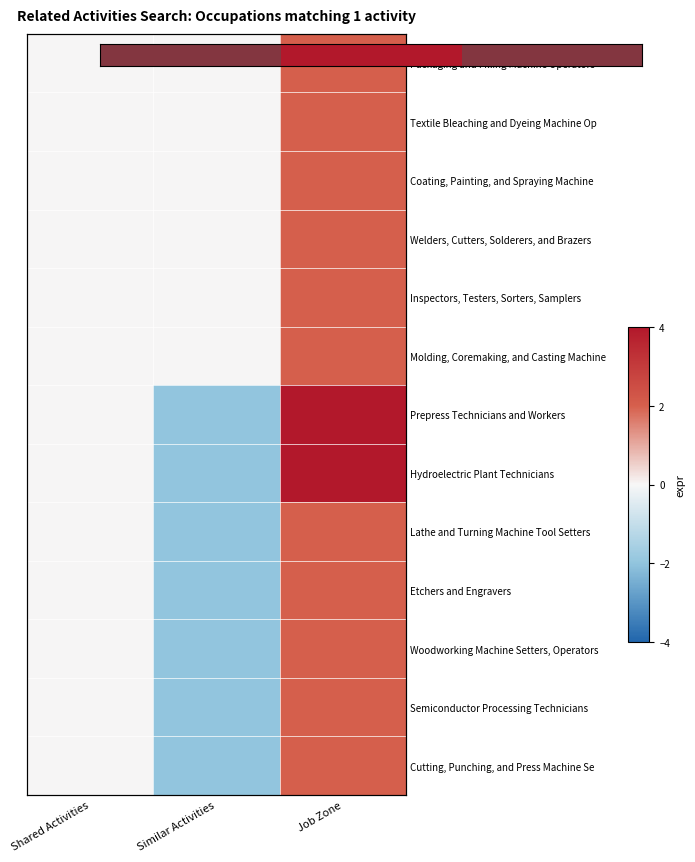

Read the Cutting, Punching, and Press Machine Se value at Similar Activities.

-2